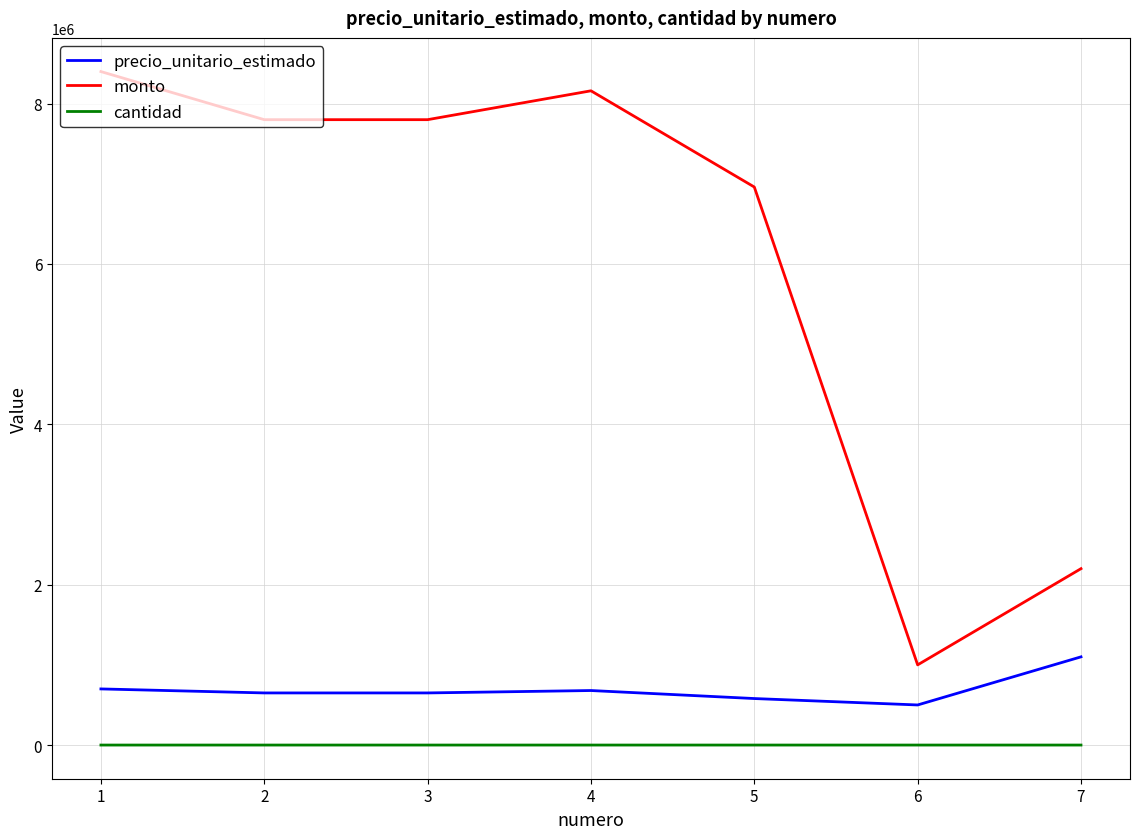

Which series has the widest spread of values?

monto